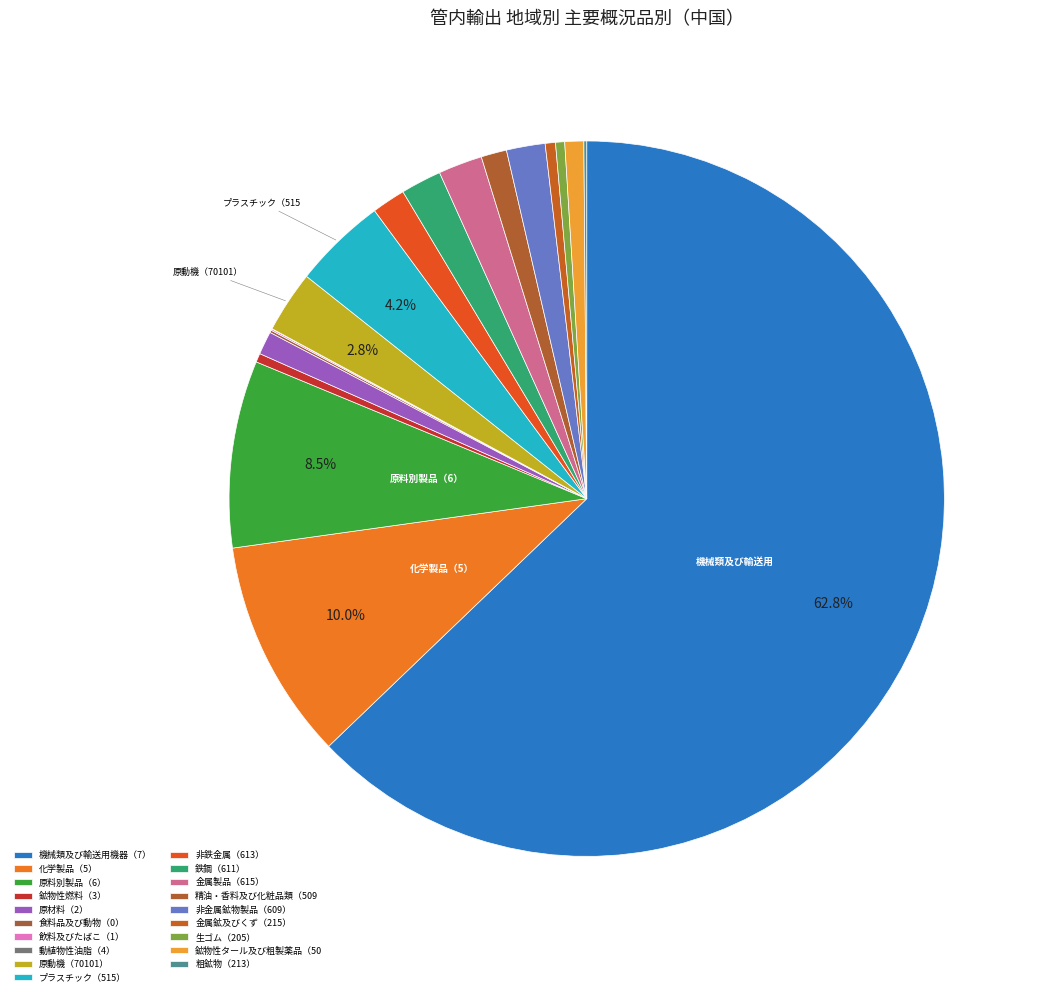

Is there any slice that represents more than half of the pie?

Yes